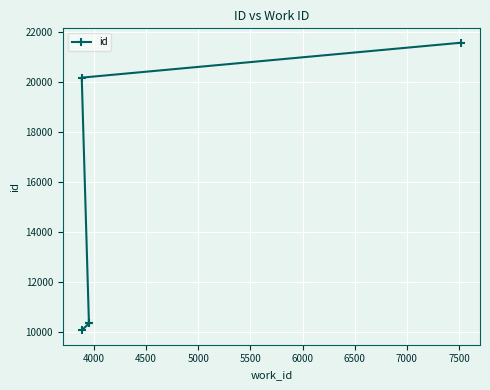

What is the value of the 1st point from the left?

10057